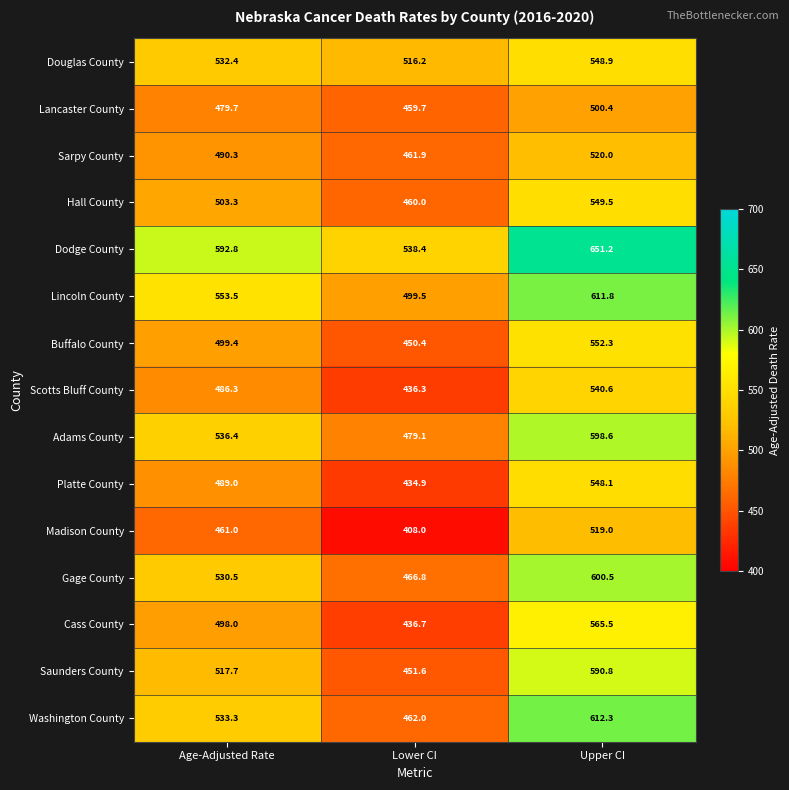

At how many categories does at least one series exceed 549?

2